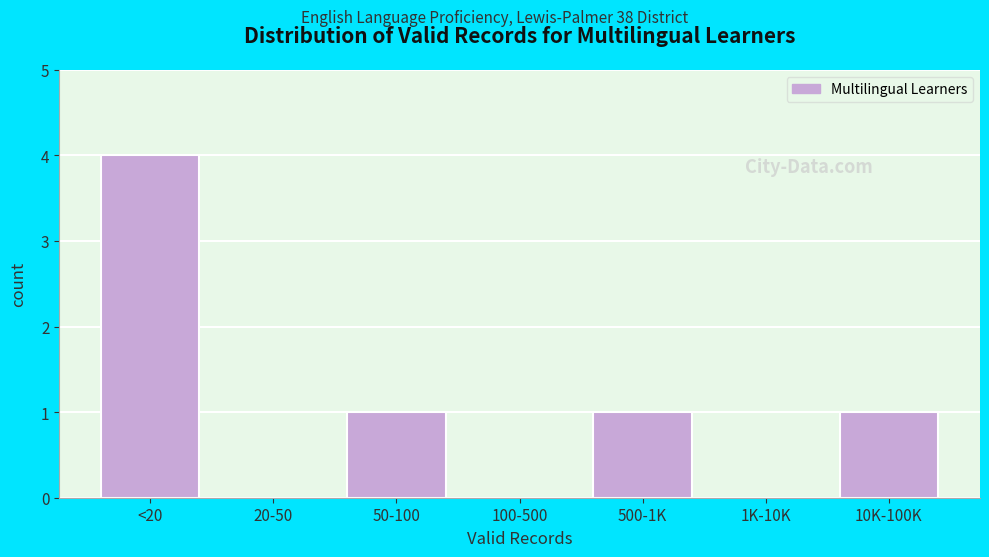

Reading right to left, transcribe all the data shown in this chart.

10K-100K=1	1K-10K=0	500-1K=1	100-500=0	50-100=1	20-50=0	<20=4